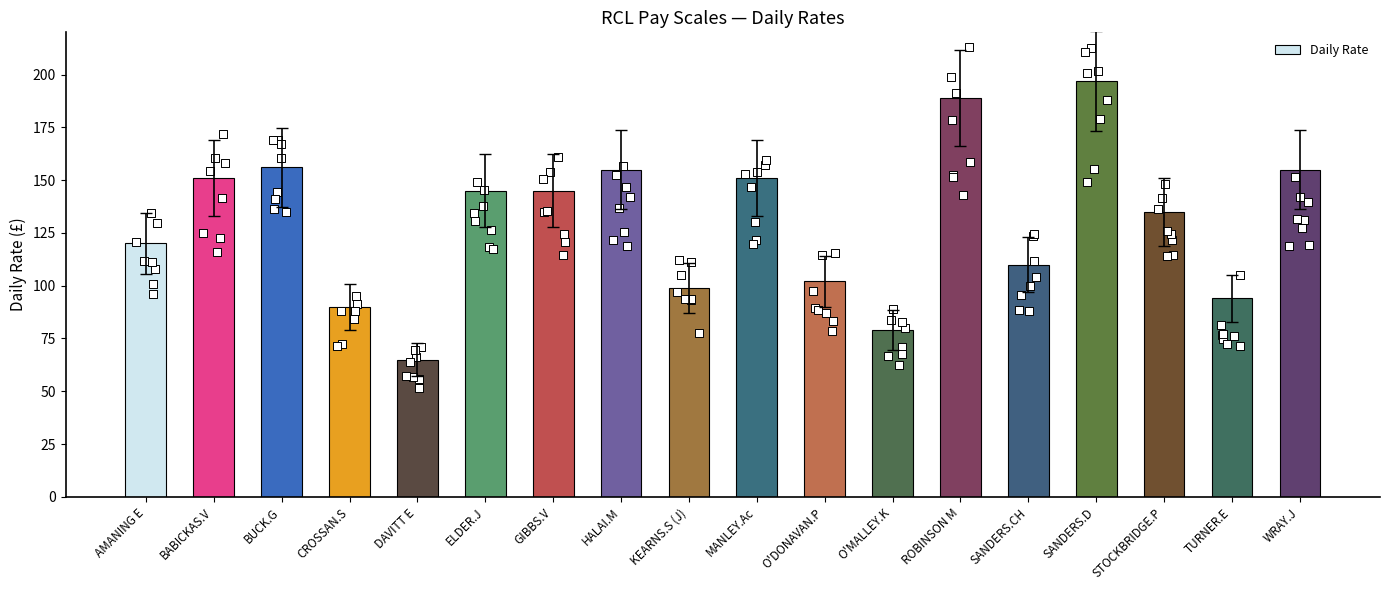

Which has a higher value, MANLEY.Ac or ROBINSON M?

ROBINSON M